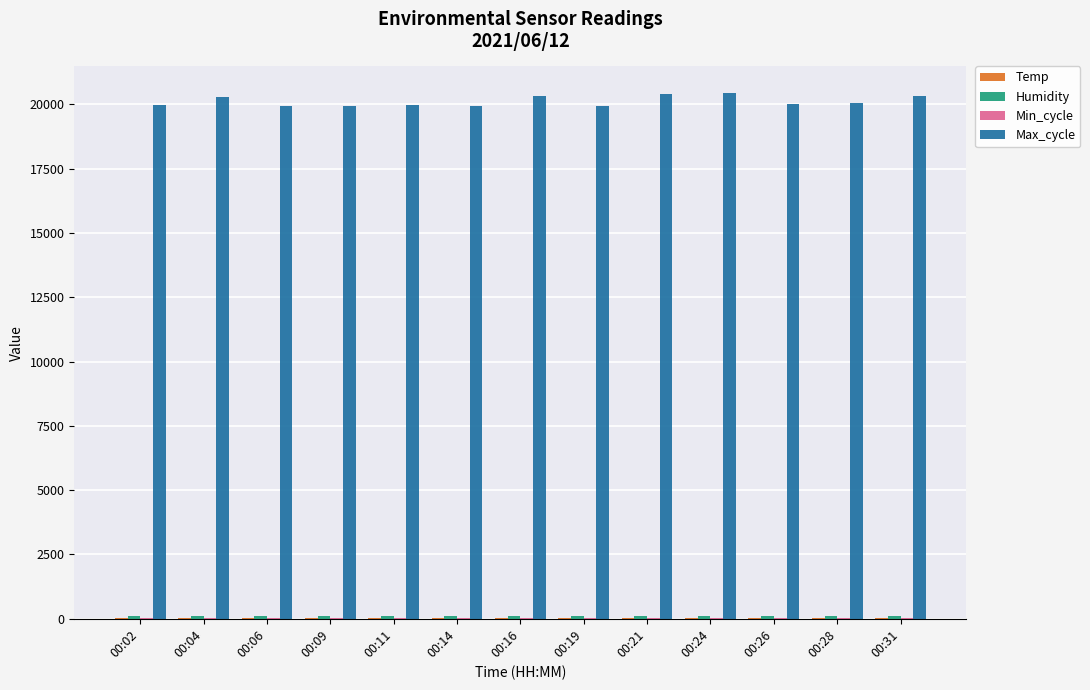

Reading left to right, transcribe all the data shown in this chart.

Temp: 00:02=17.3	00:04=17.3	00:06=17.3	00:09=17.2	00:11=17.0	00:14=17.0	00:16=17.0	00:19=17.0	00:21=16.9	00:24=16.8	00:26=16.8	00:28=16.8	00:31=16.9
Humidity: 00:02=90.8	00:04=90.7	00:06=90.7	00:09=90.7	00:11=91.0	00:14=91.0	00:16=90.9	00:19=91.4	00:21=91.5	00:24=91.2	00:26=91.7	00:28=91.6	00:31=91.9
Min_cycle: 00:02=28.0	00:04=28.0	00:06=28.0	00:09=28.0	00:11=28.0	00:14=28.0	00:16=28.0	00:19=28.0	00:21=28.0	00:24=28.0	00:26=28.0	00:28=28.0	00:31=28.0
Max_cycle: 00:02=19976.0	00:04=20290.0	00:06=19913.0	00:09=19925.0	00:11=19965.0	00:14=19914.0	00:16=20337.0	00:19=19944.0	00:21=20378.0	00:24=20446.0	00:26=20003.0	00:28=20036.0	00:31=20305.0